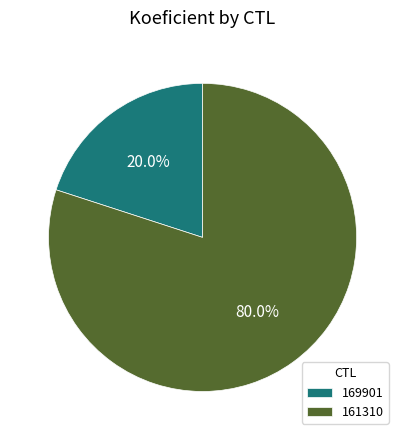

Which has a higher value, 161310 or 169901?

161310